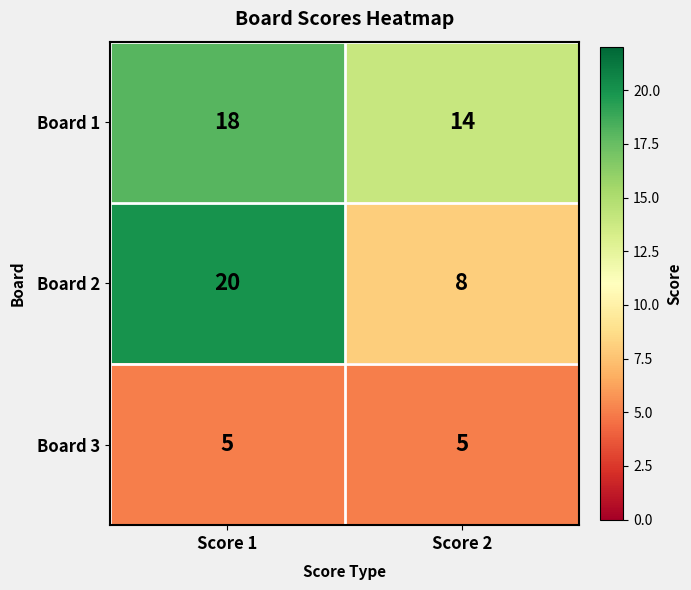

What is the average value of the Board 2 series?

14